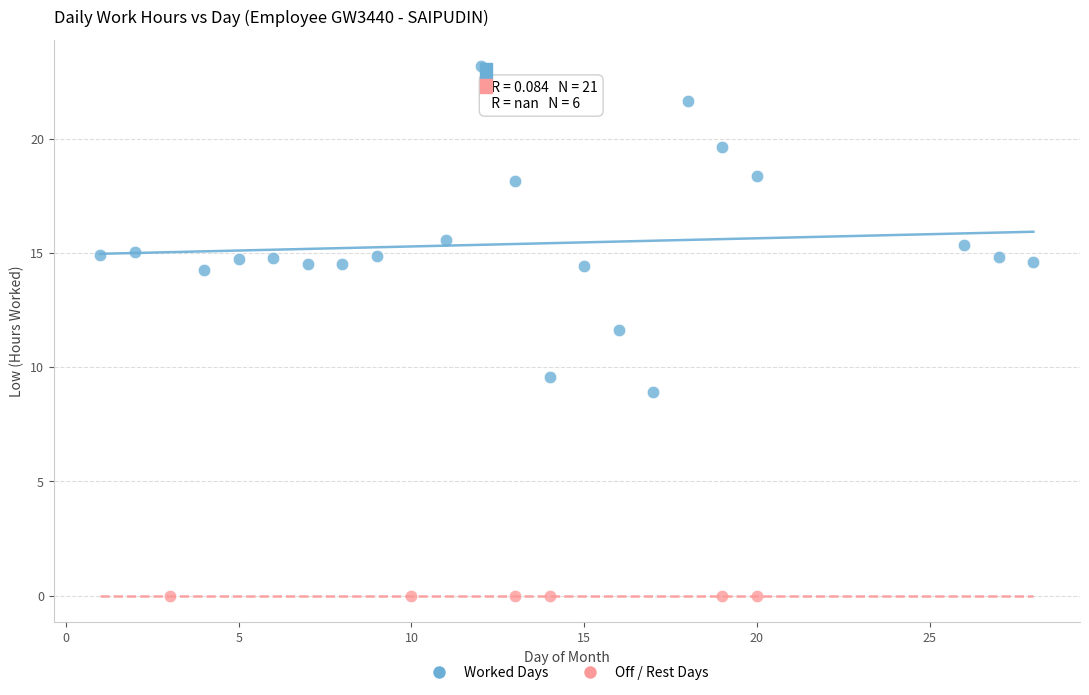

Which series reaches the maximum Y coordinate?

Worked Days